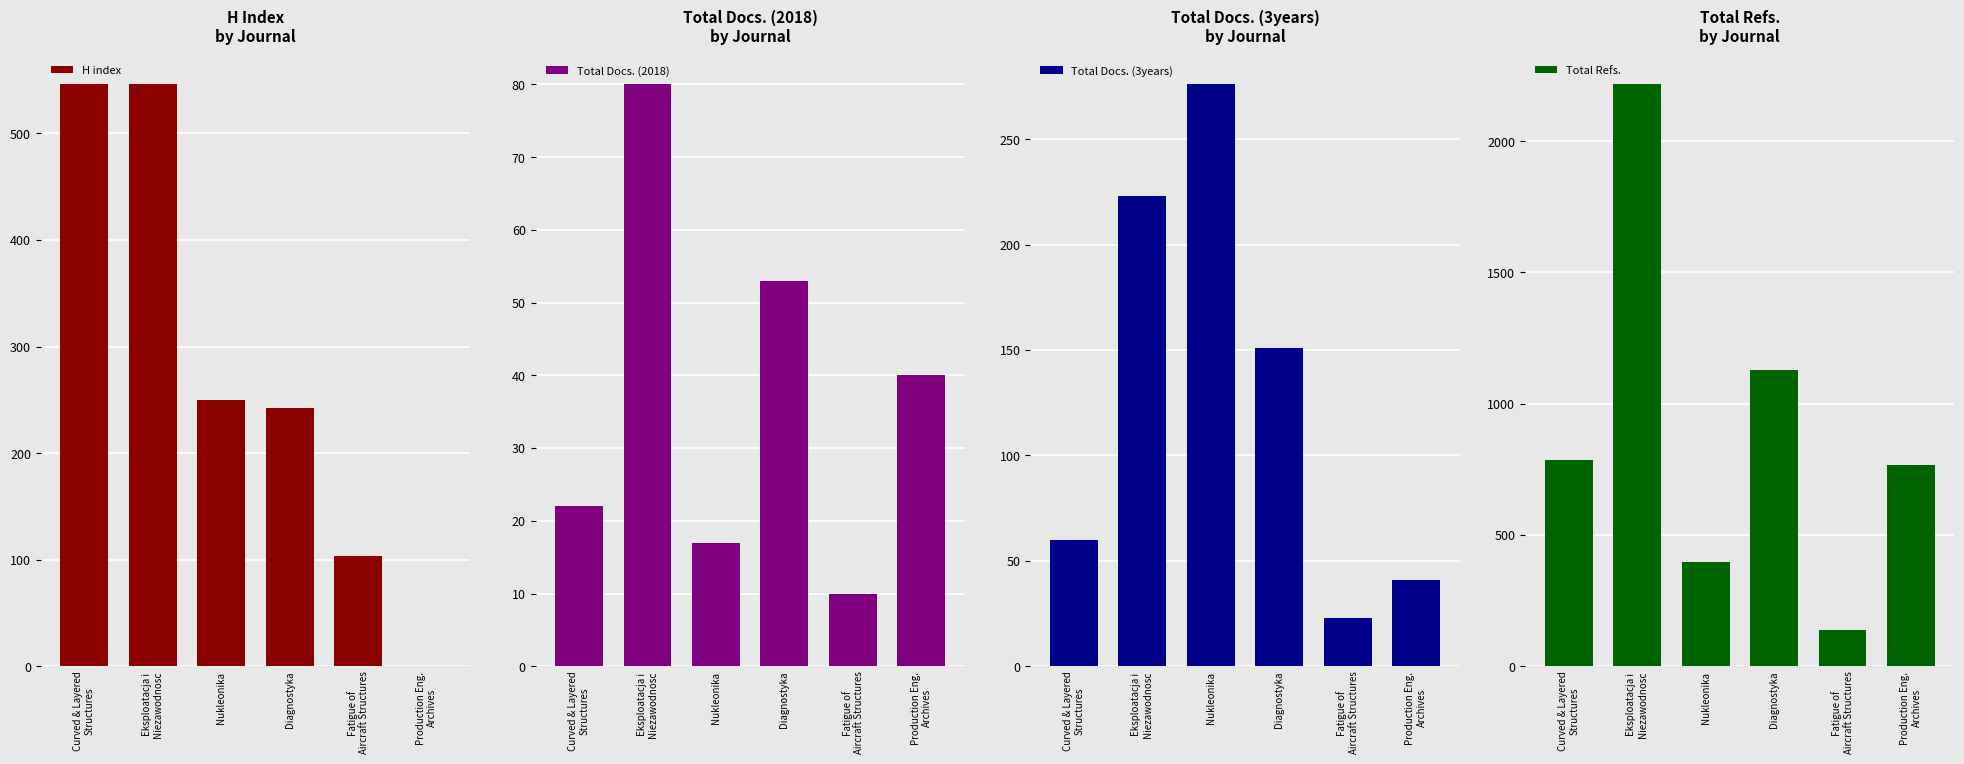

What are all the series names shown in the legend?

H index, Total Docs. (2018), Total Docs. (3years), Total Refs.